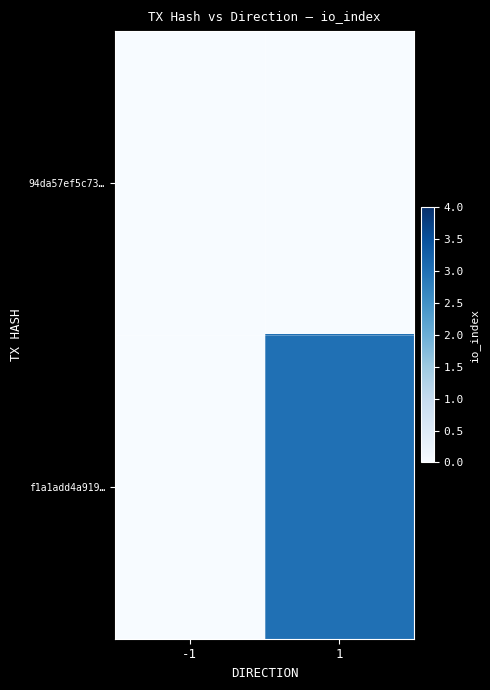

Rank the series by their maximum value, from highest to lowest.

f1a1add4a919…, 94da57ef5c73…